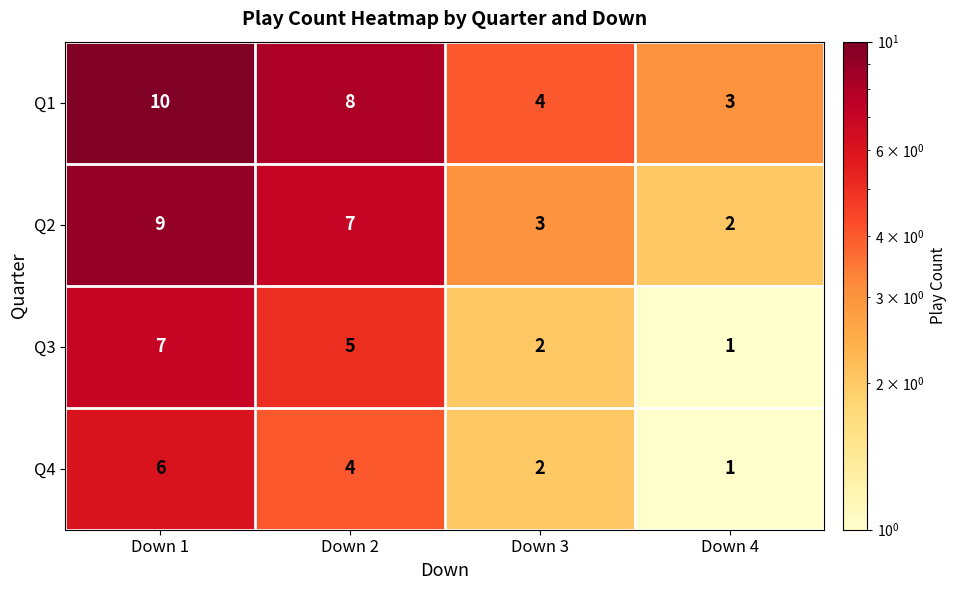

Which label corresponds to the smallest value in the chart?

Down 4